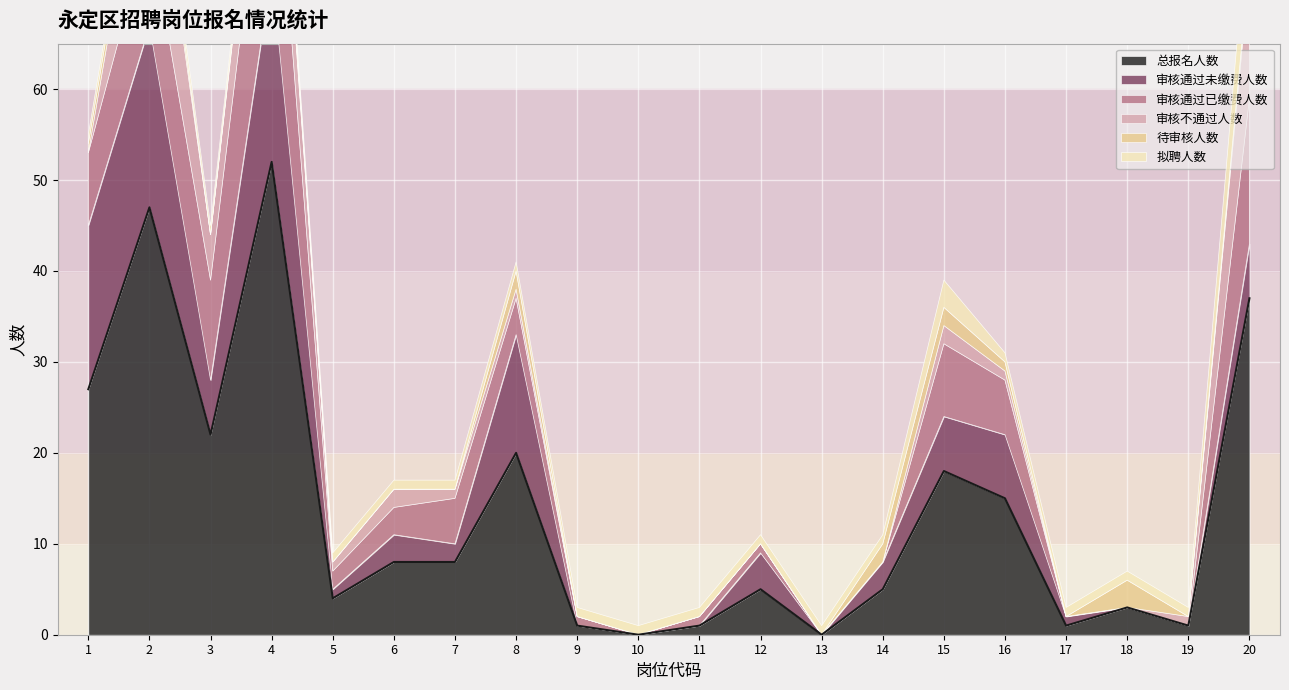

Which category has the lowest value in the 总报名人数 series?

10